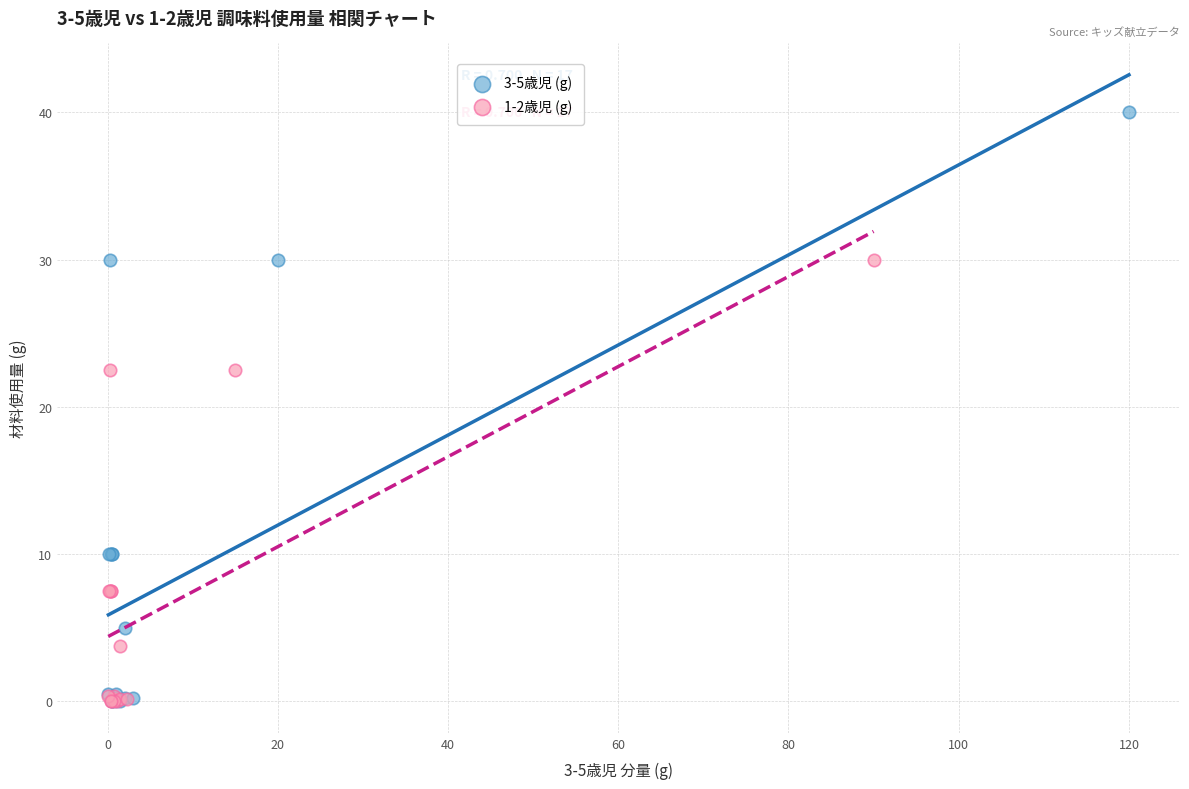

Which series reaches the maximum Y coordinate?

3-5歳児 (g)